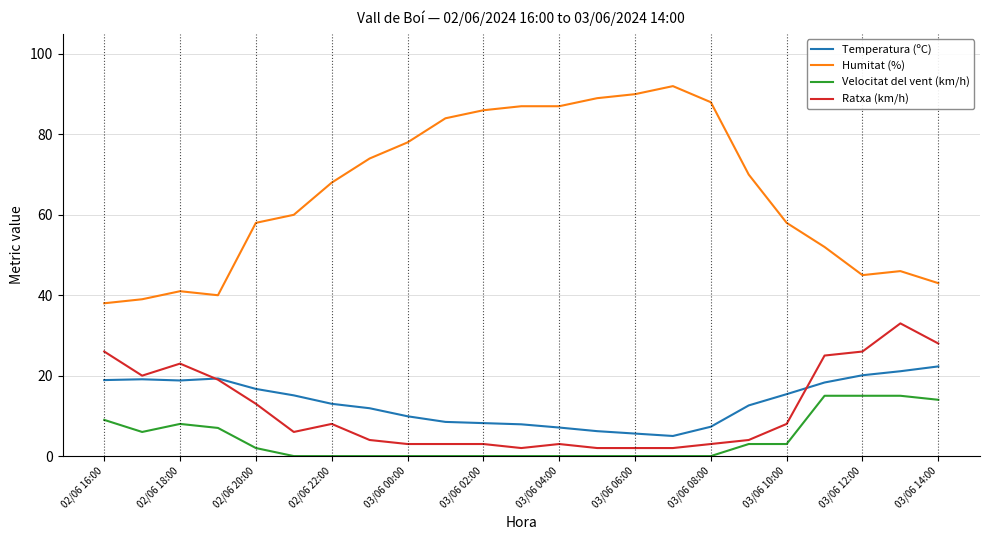

Which series has the widest spread of values?

Humitat (%)